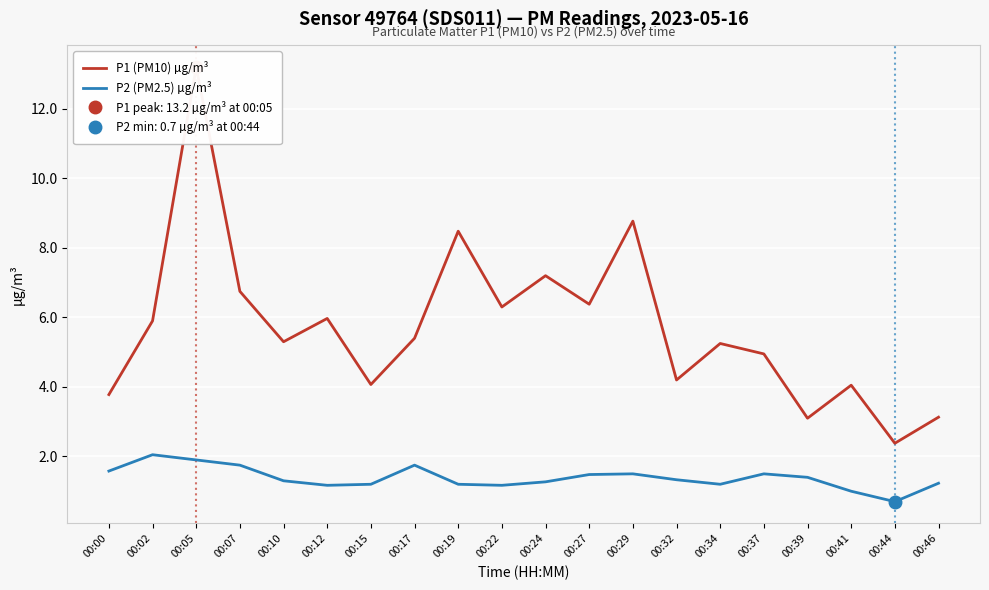

At how many categories does at least one series exceed 6?

7